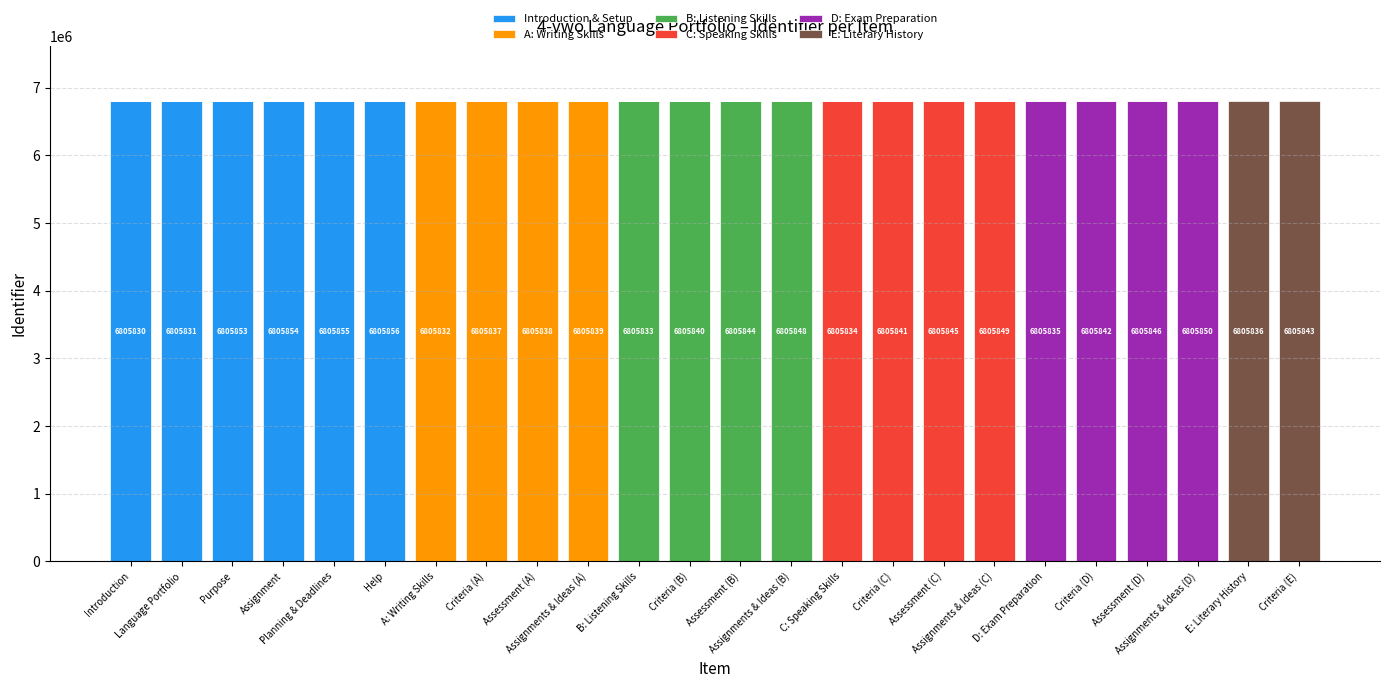

How many categories are shown in the chart?

24